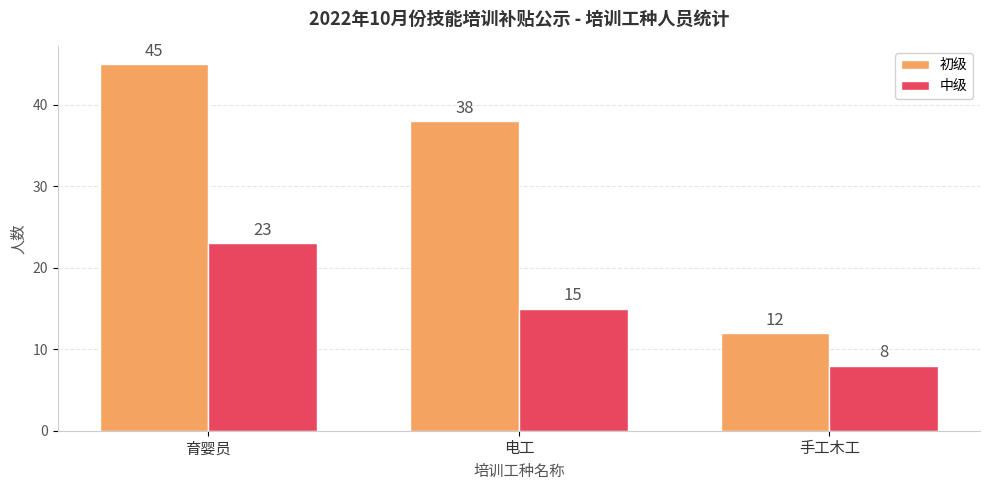

Which label corresponds to the smallest value in the chart?

手工木工